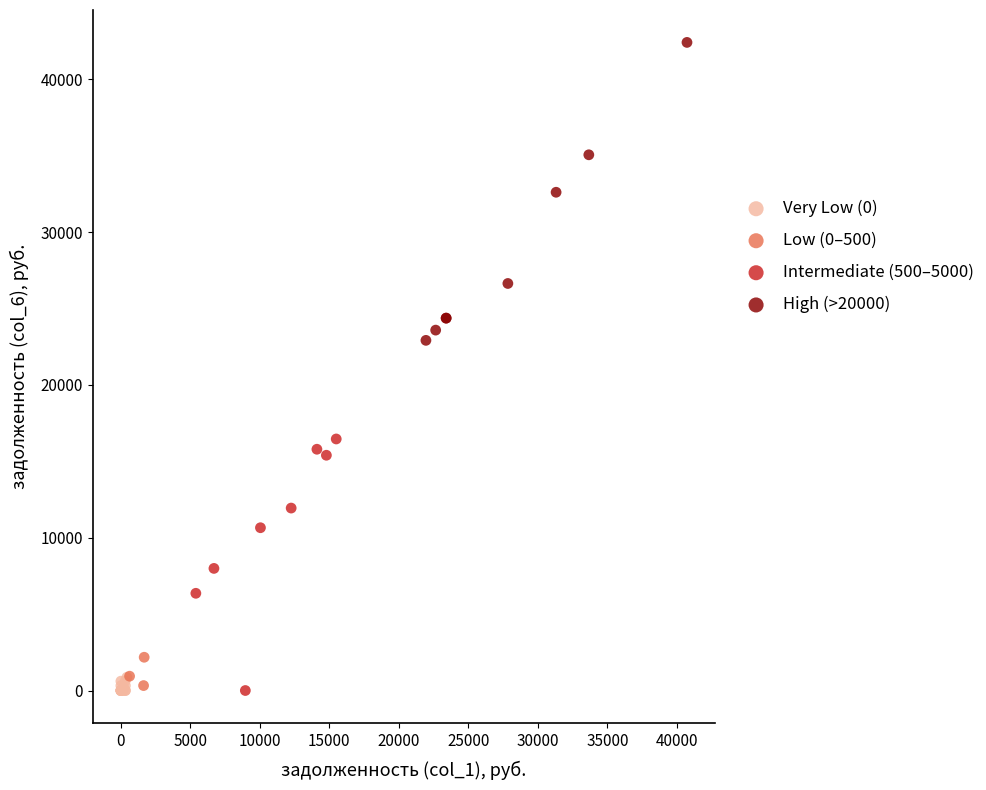

Which series reaches the maximum Y coordinate?

High (>20000)